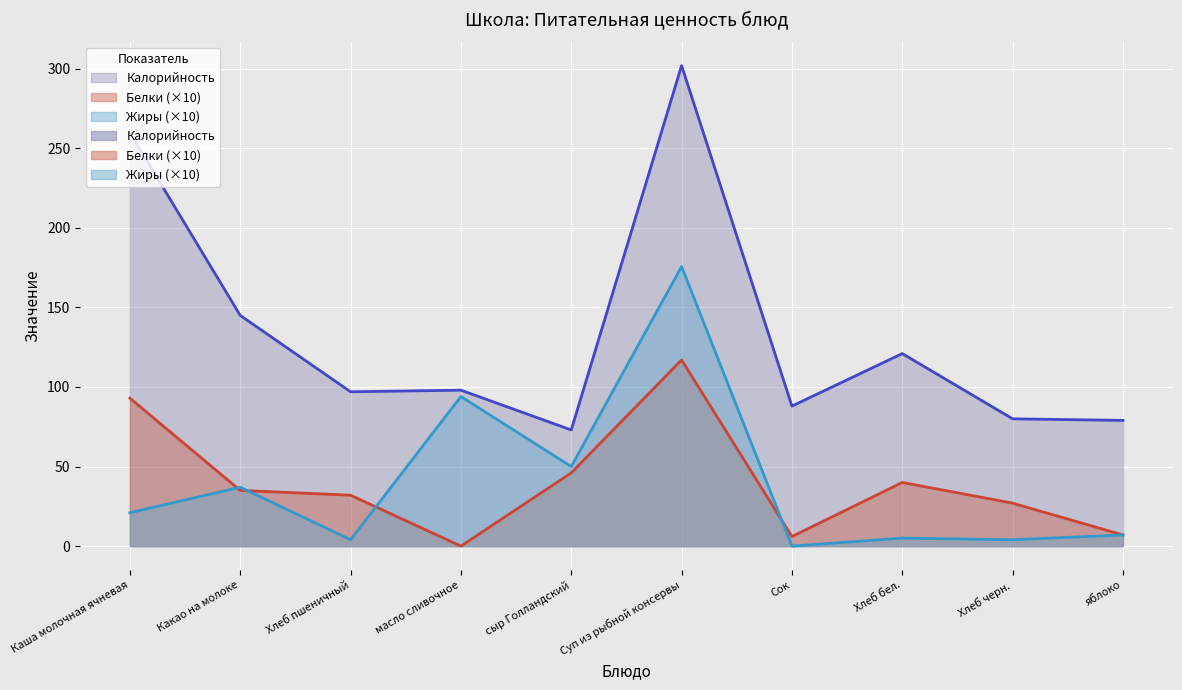

The Калорийность series shows 79.0 at яблоко. True or false?

True